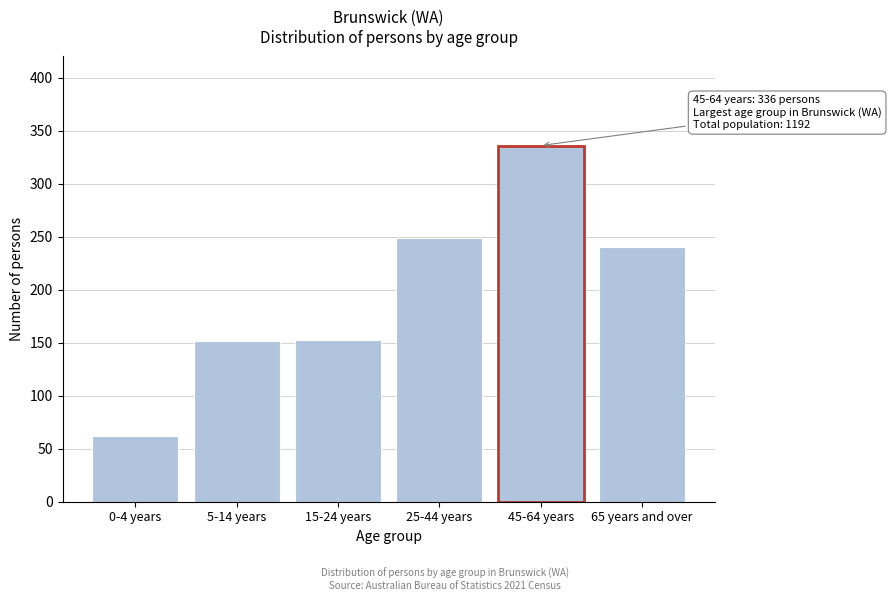

What is the sum of all values?

1192